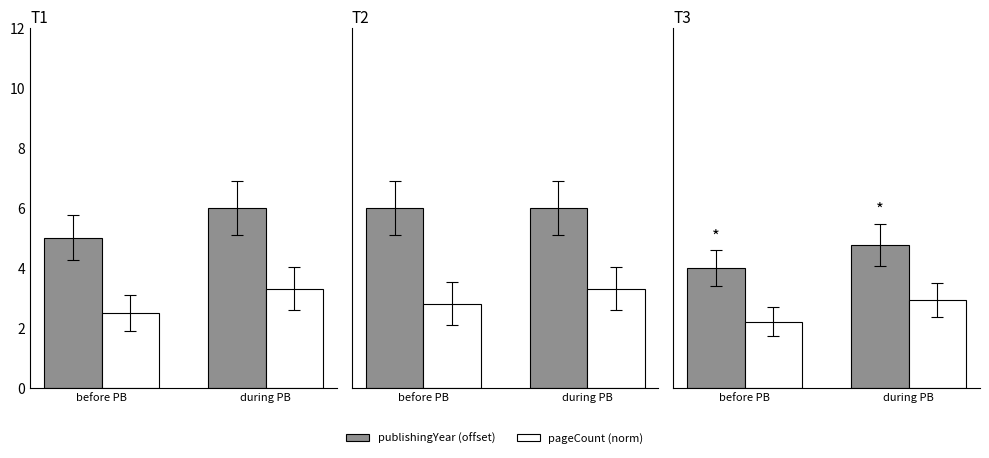

What are all the series names shown in the legend?

publishingYear (offset), pageCount (norm)